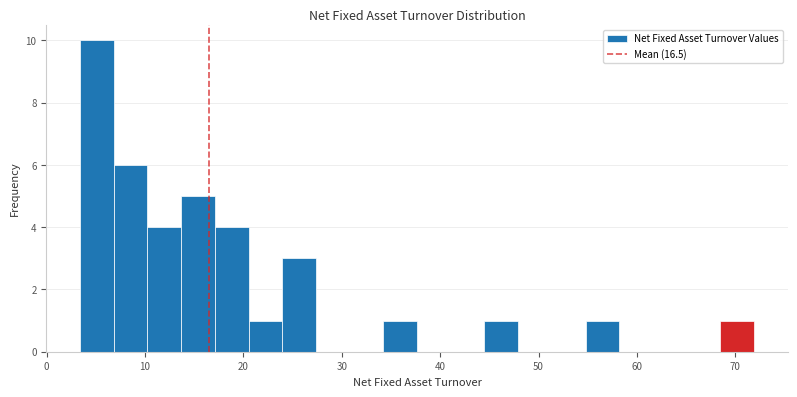

Around what value on the x-axis is the tallest bar? Give the approximate position of its centre, as read against the axis.

5